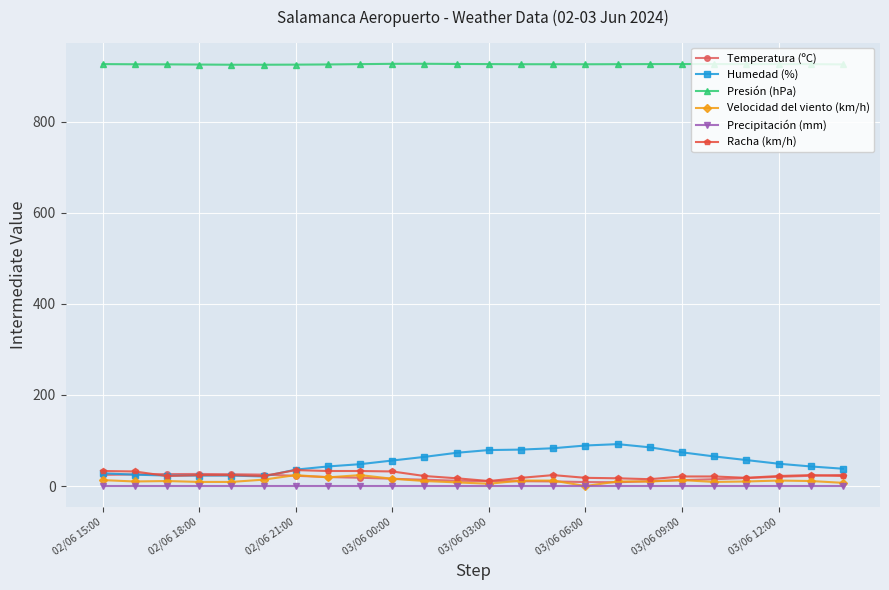

What is the difference between the maximum and minimum values in the Velocidad del viento (km/h) series?

24.0